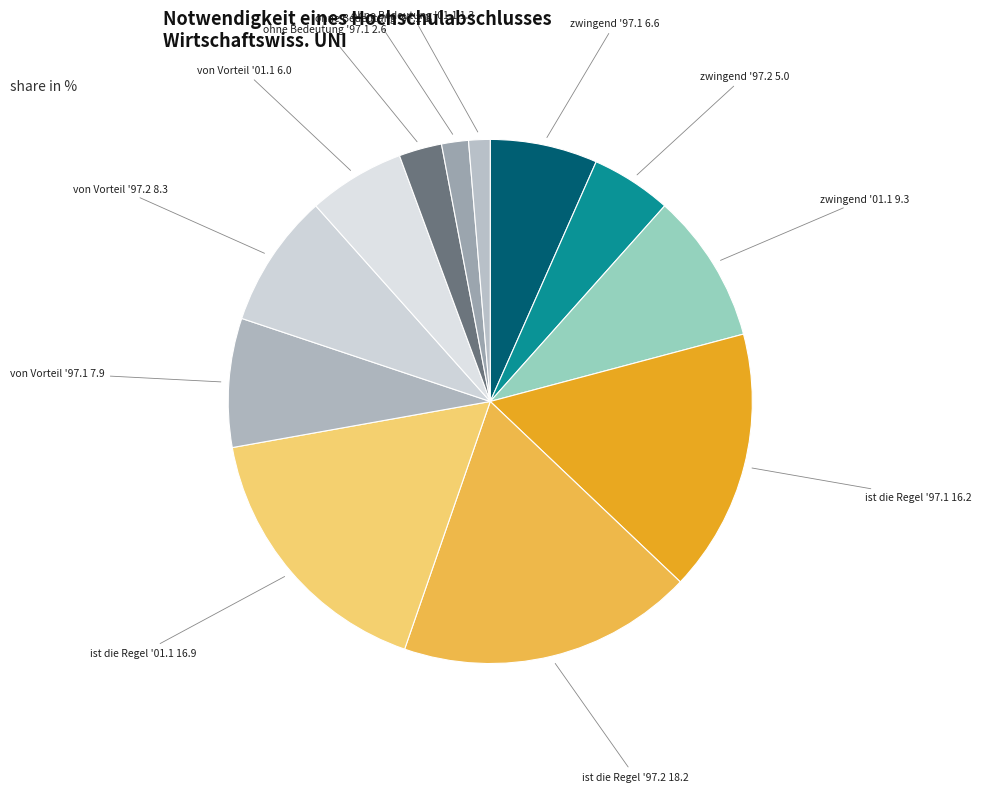

To the nearest percent, what is the average slice percentage?

8%